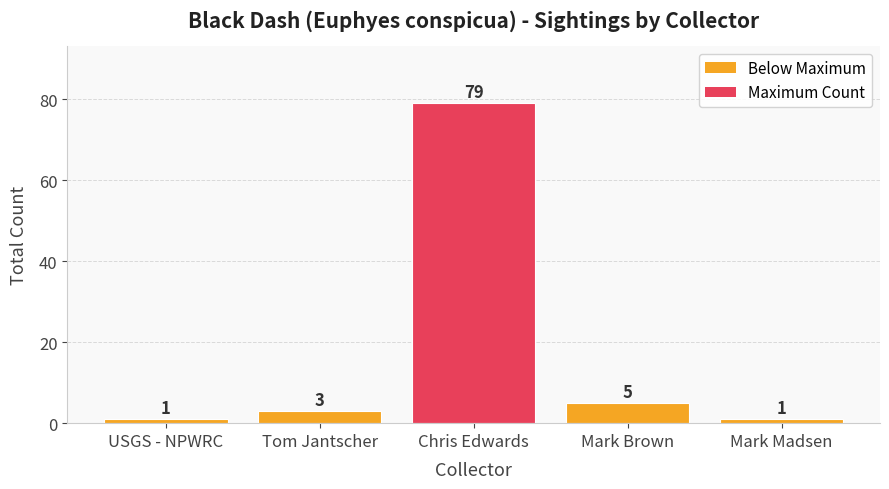

How many values are below 3?

2